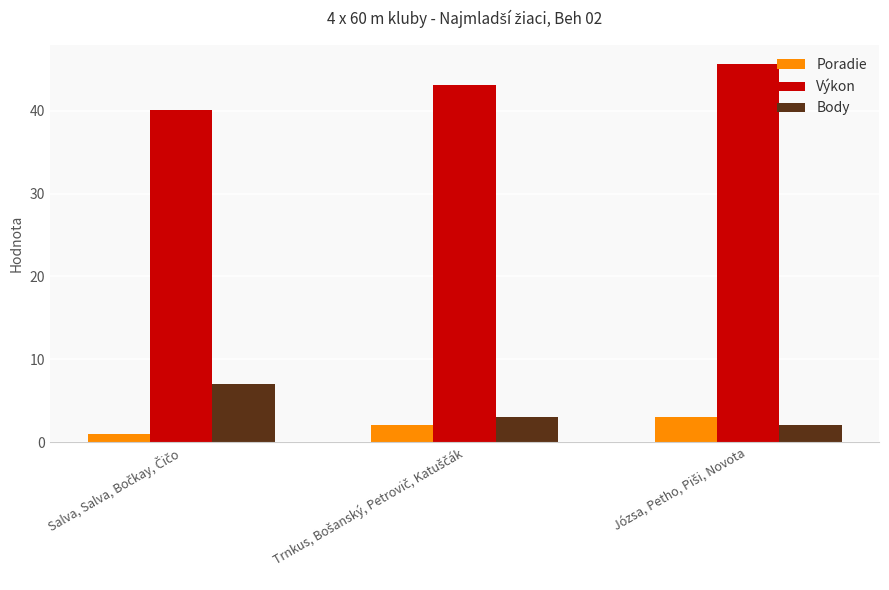

What are all the series names shown in the legend?

Poradie, Výkon, Body